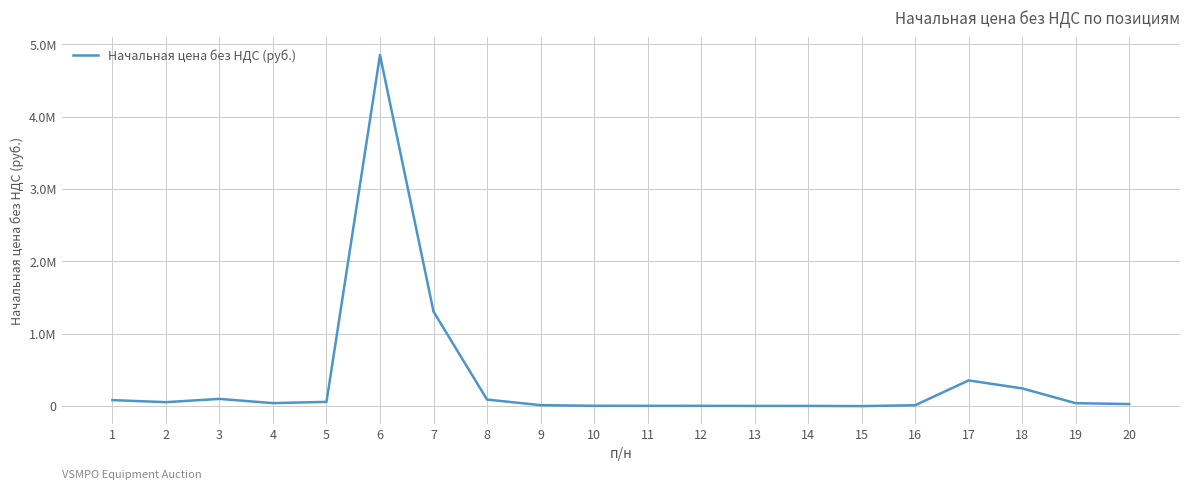

Does the chart have visible grid lines?

Yes